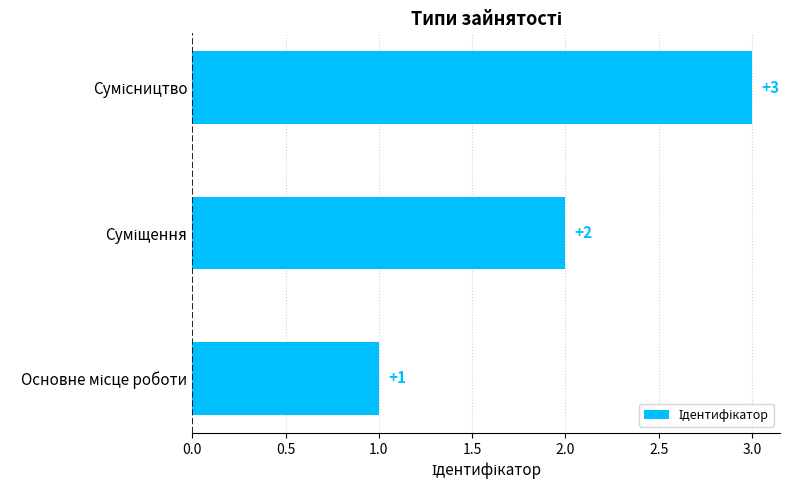

Count the values in the range 1 to 3.

3